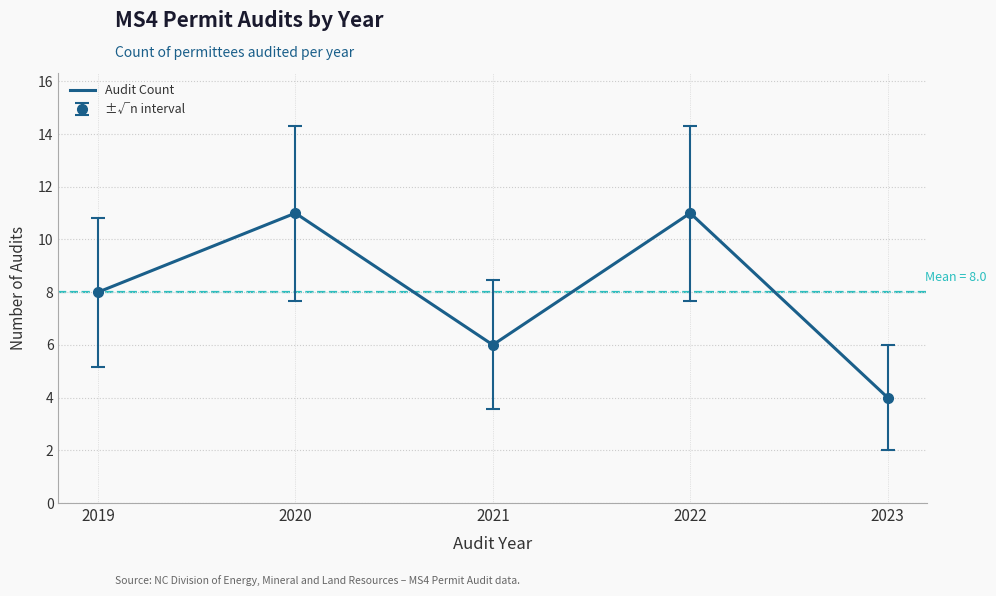

Which label corresponds to the largest value in the chart?

2020